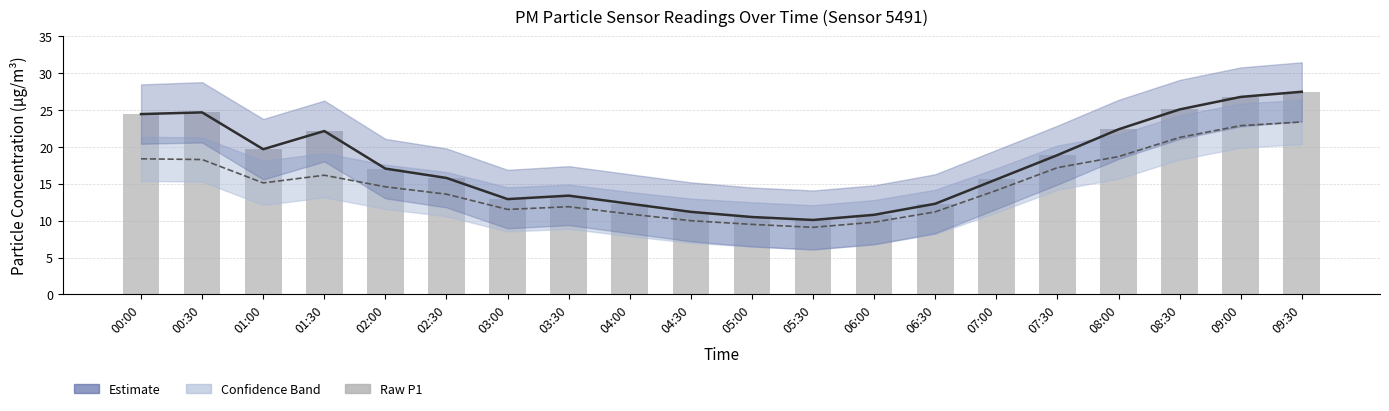

Where does the P1 (raw) series first go above 17?

00:00